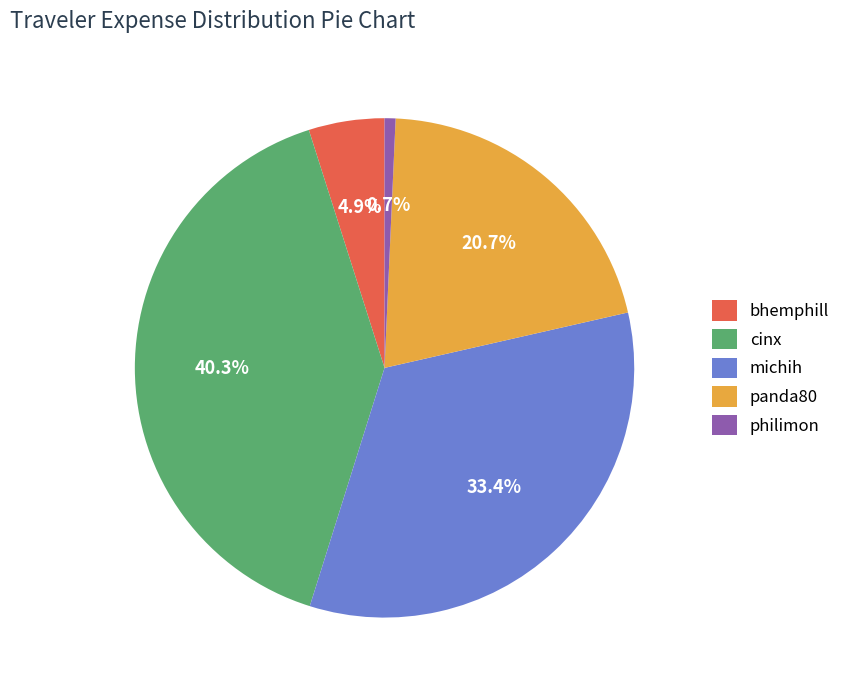

To the nearest percent, what is the difference between the panda80 and bhemphill slice percentages?

16%